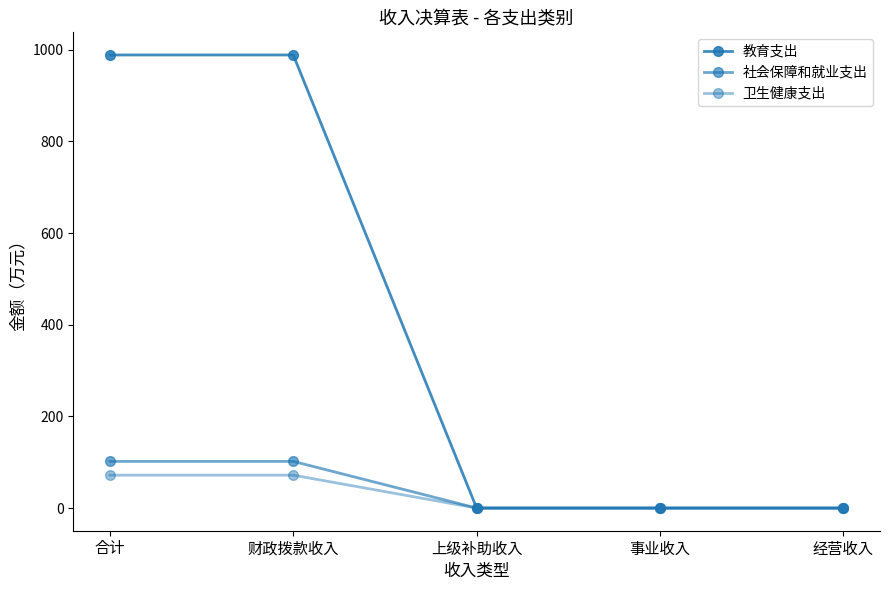

What is the greatest value displayed?

988.5